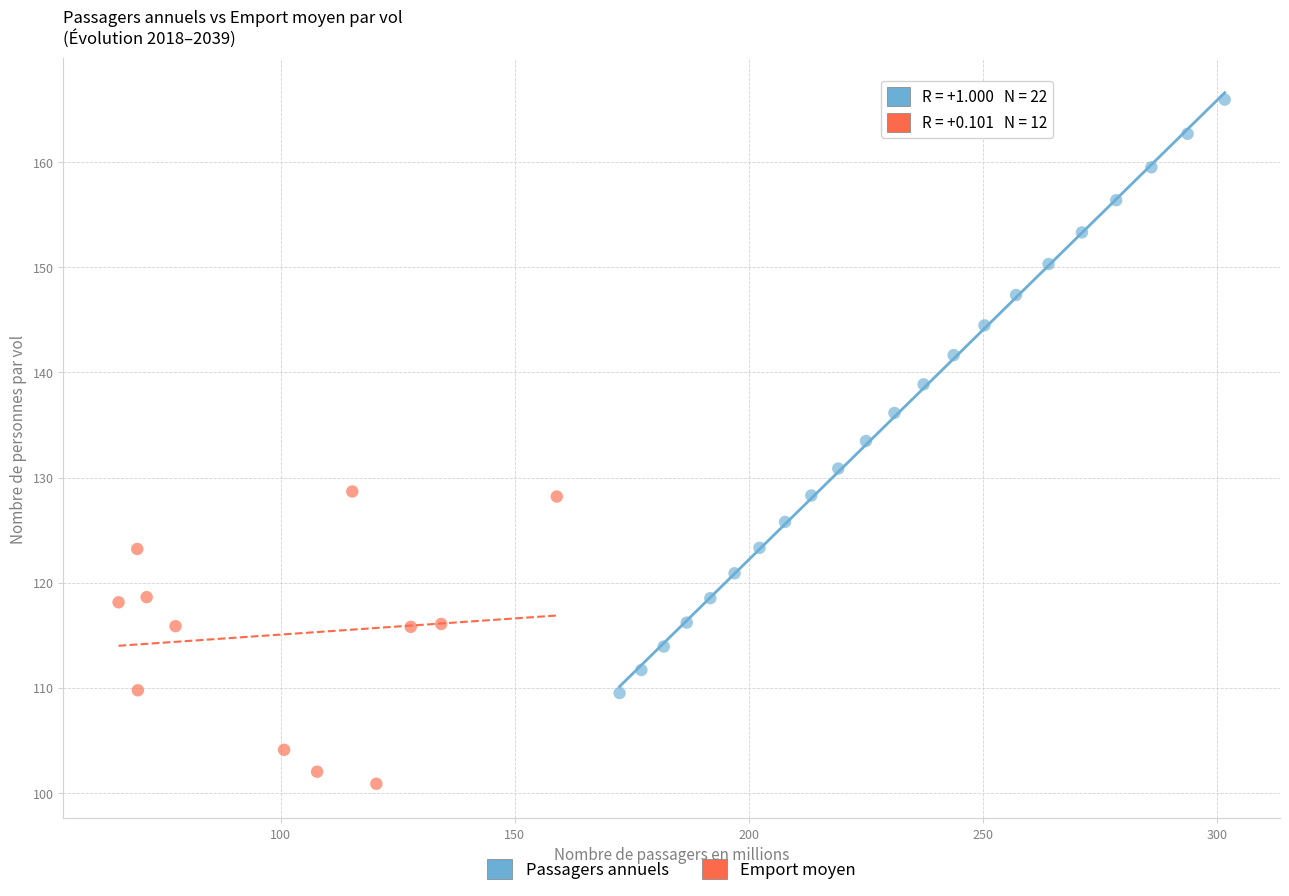

Which series has the largest Y range (max minus min)?

Passagers annuels